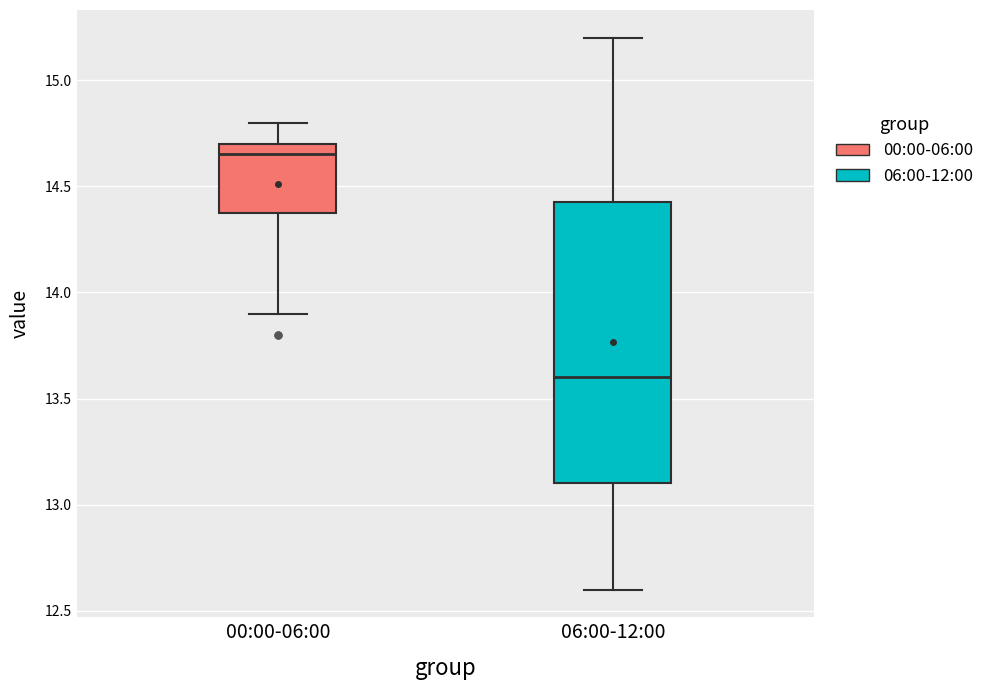

Which box is the tallest, from its lower edge to its upper edge?

06:00-12:00